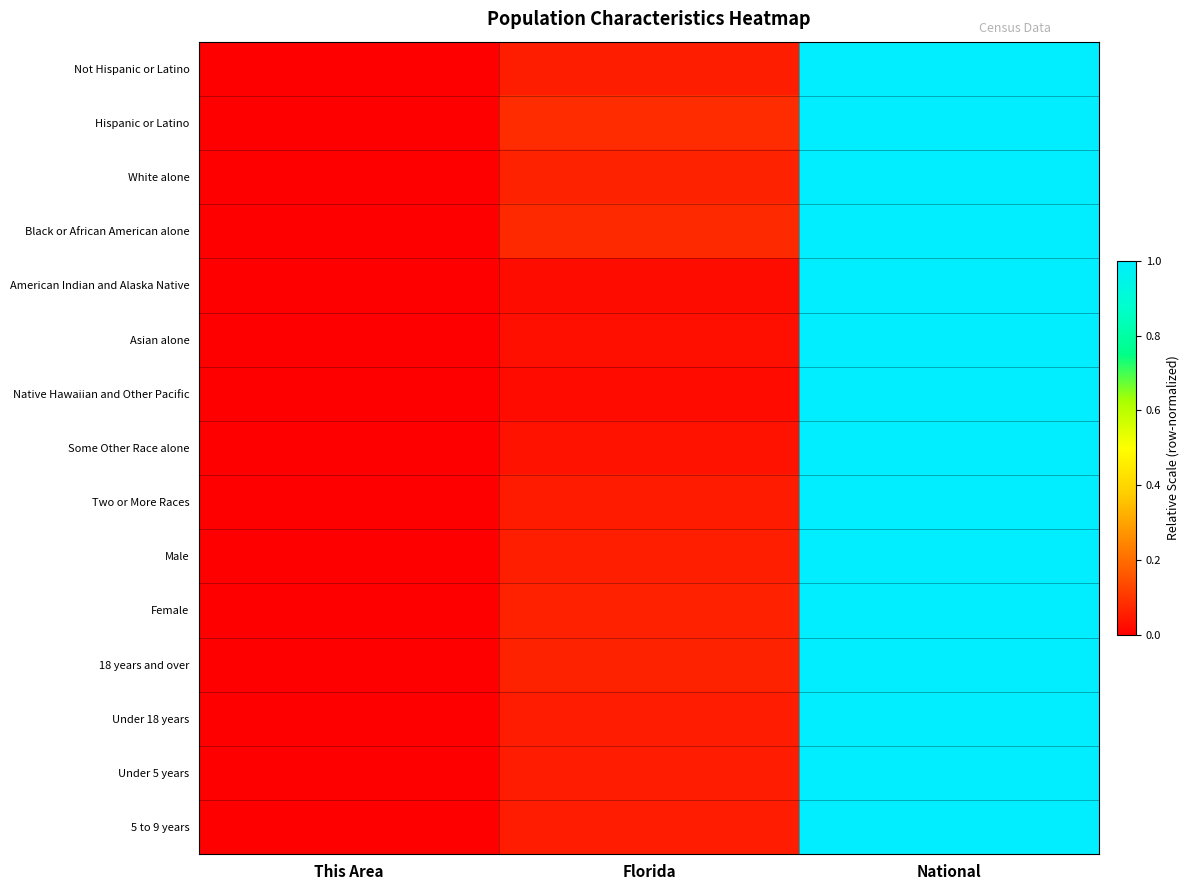

Reading left to right, transcribe all the data shown in this chart.

Not Hispanic or Latino: This Area=0.0	Florida=0.1	National=1.0
Hispanic or Latino: This Area=0.0	Florida=0.1	National=1.0
White alone: This Area=0.0	Florida=0.1	National=1.0
Black or African American alone: This Area=0.0	Florida=0.1	National=1.0
American Indian and Alaska Native: This Area=0.0	Florida=0.0	National=1.0
Asian alone: This Area=0.0	Florida=0.0	National=1.0
Native Hawaiian and Other Pacific: This Area=0.0	Florida=0.0	National=1.0
Some Other Race alone: This Area=0.0	Florida=0.0	National=1.0
Two or More Races: This Area=0.0	Florida=0.1	National=1.0
Male: This Area=0.0	Florida=0.1	National=1.0
Female: This Area=0.0	Florida=0.1	National=1.0
18 years and over: This Area=0.0	Florida=0.1	National=1.0
Under 18 years: This Area=0.0	Florida=0.1	National=1.0
Under 5 years: This Area=0.0	Florida=0.1	National=1.0
5 to 9 years: This Area=0.0	Florida=0.1	National=1.0